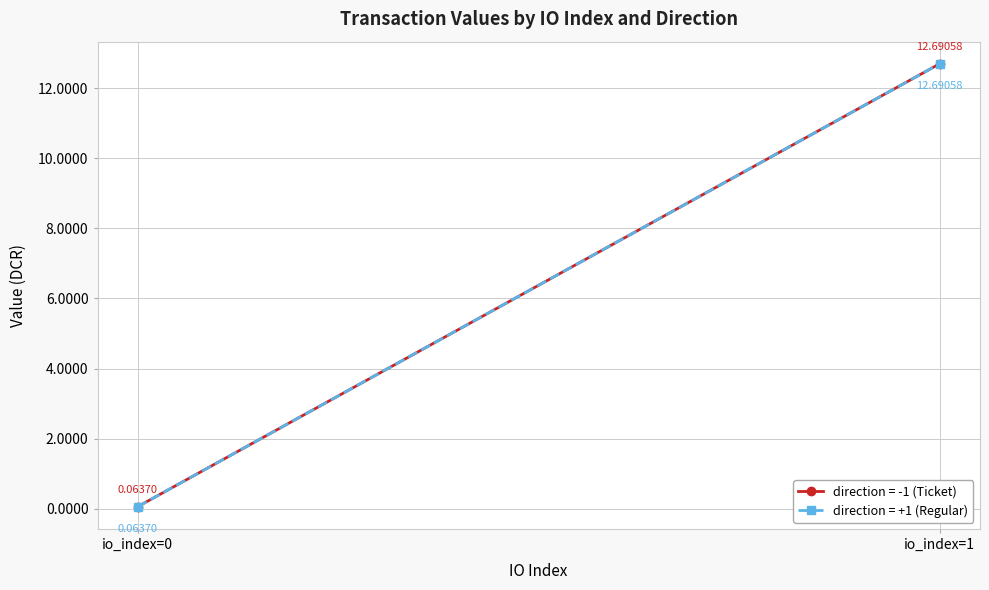

At which label is value (direction=1) closest to 6?

io_index=0